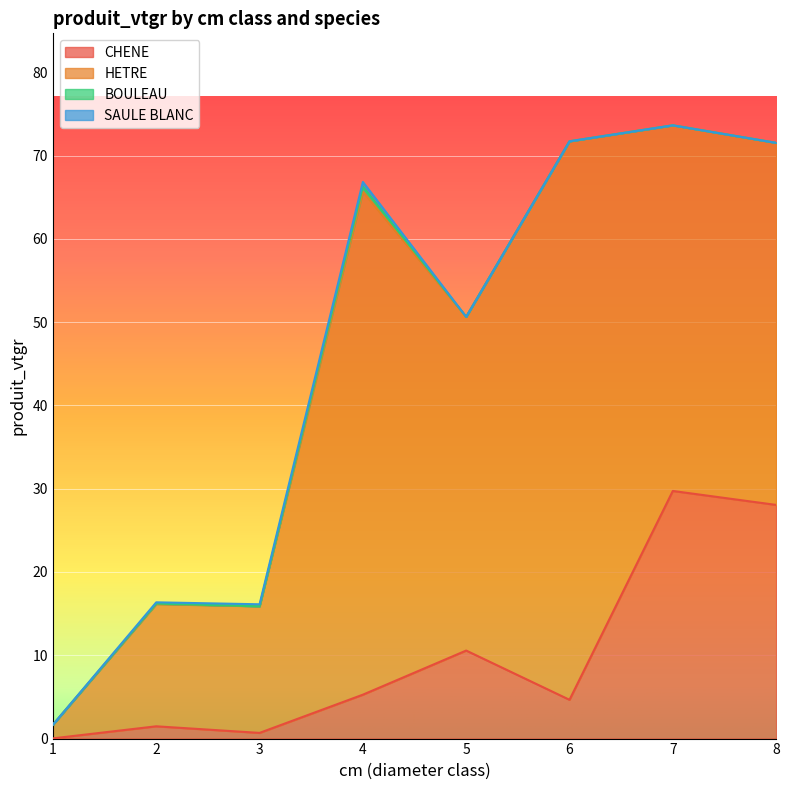

True or false: SAULE BLANC and CHENE intersect in this chart.

False